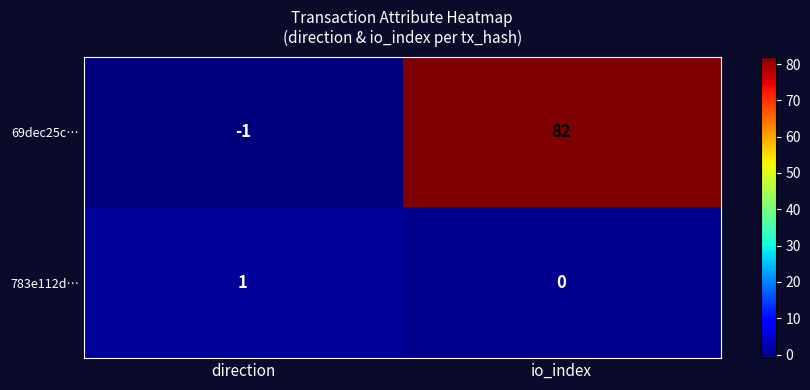

Reading right to left, what are all the values shown in this chart?

69dec25c…: 82	-1
783e112d…: 0	1